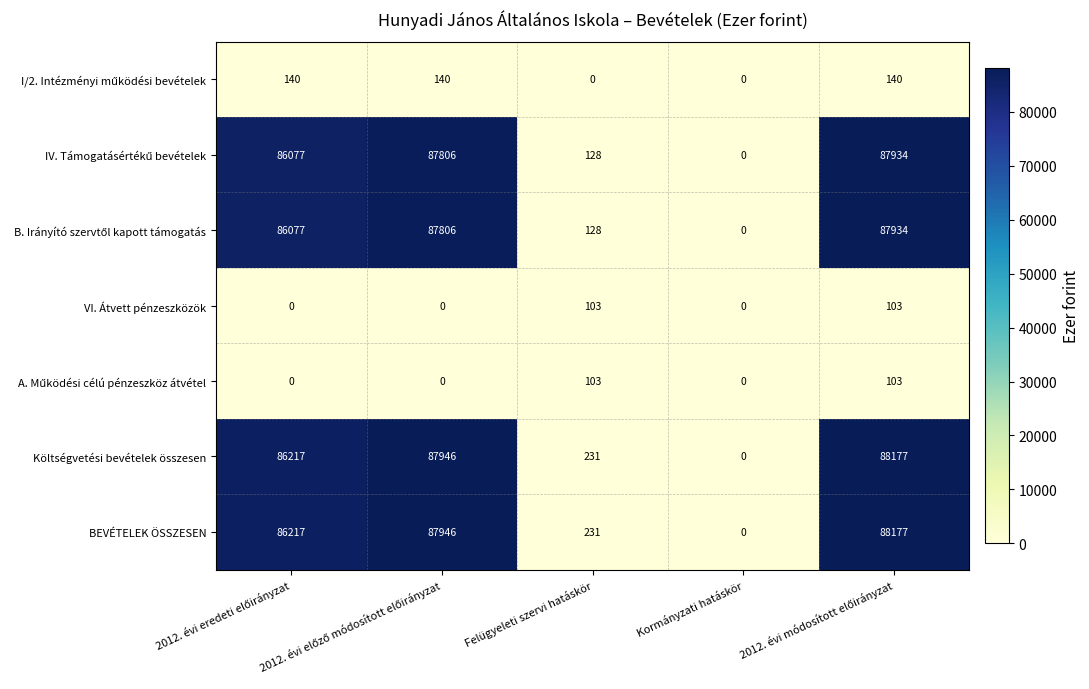

What is the maximum value shown in the chart?

88177